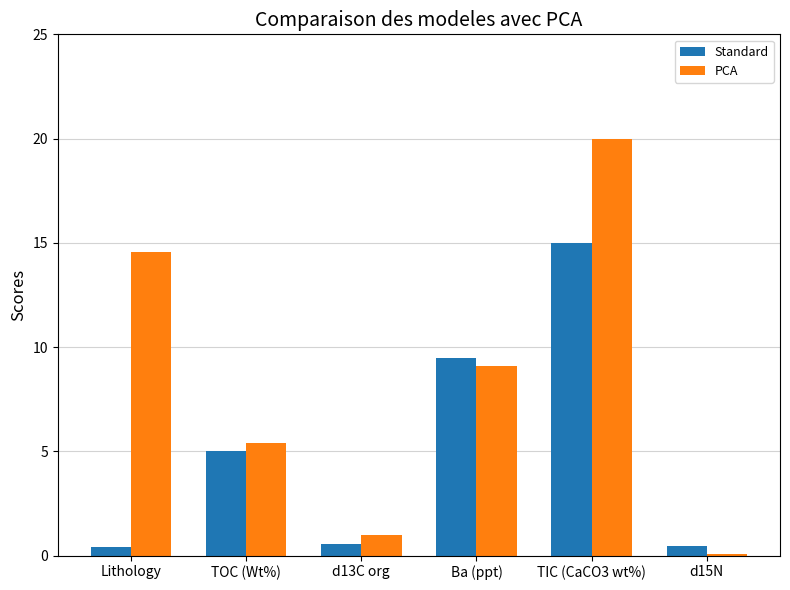

The PCA series shows 14.6 at Lithology. True or false?

True